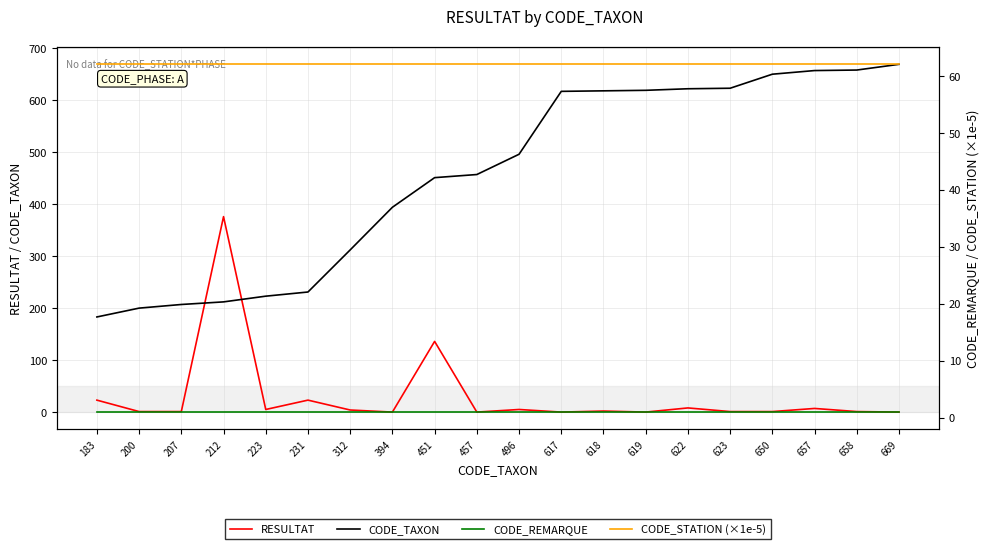

At 207, list the series in order from largest to smallest.

CODE_TAXON, CODE_STATION (×1e-5), RESULTAT, CODE_REMARQUE